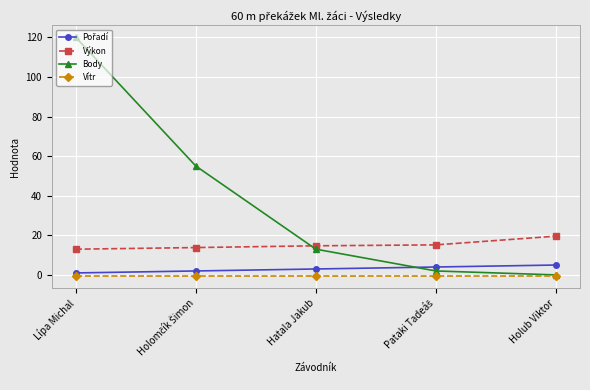

True or false: Vítr and Výkon intersect in this chart.

False